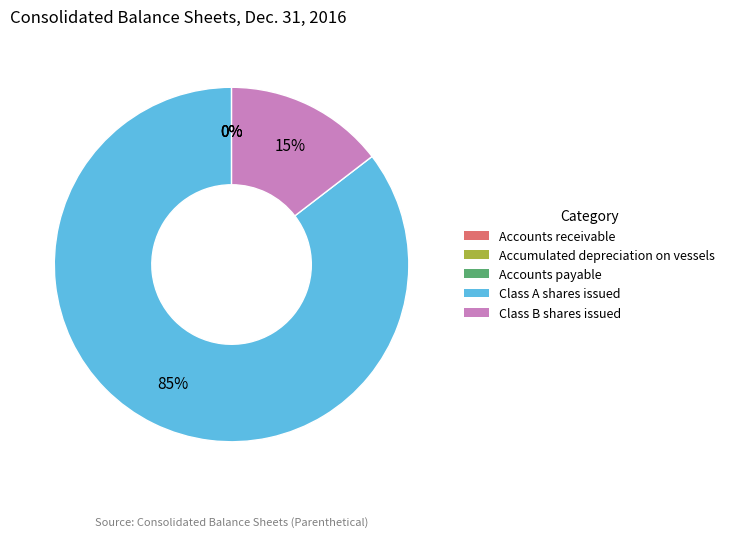

What is the smallest slice in the pie chart?

Accounts receivable